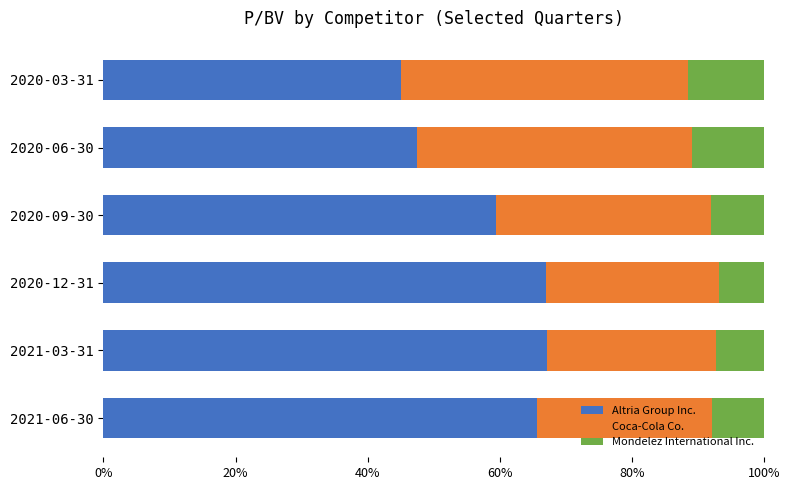

What is the total value across all series at 2020-09-30?

100.0